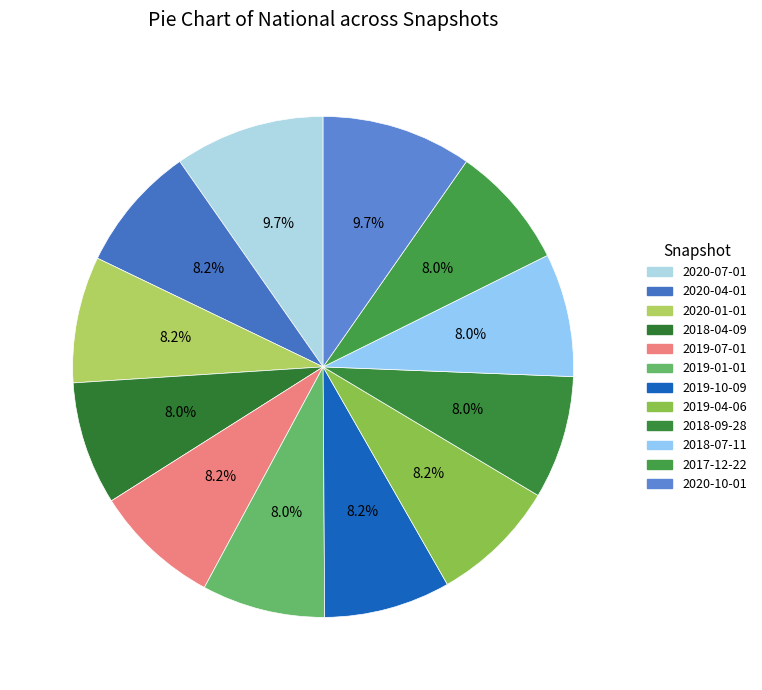

What is the change in value from 2020-01-01 to 2018-04-09?

-3